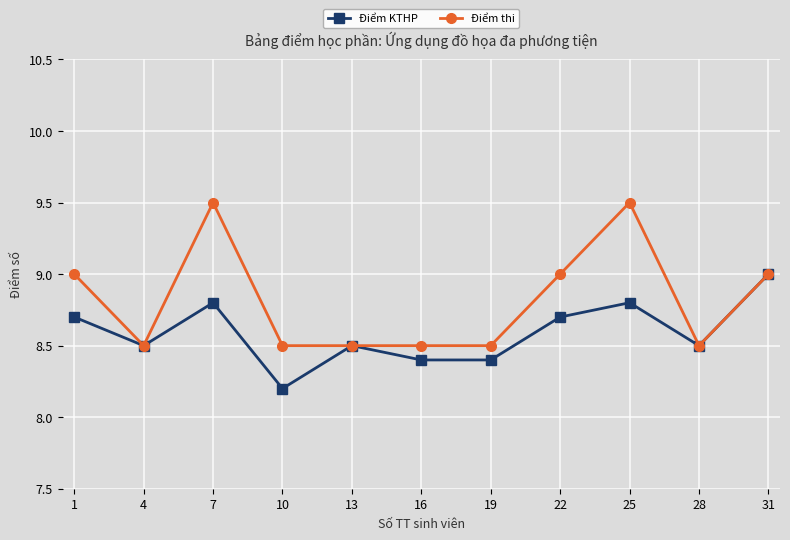

The Điểm thi series shows 9.5 at 25. True or false?

True